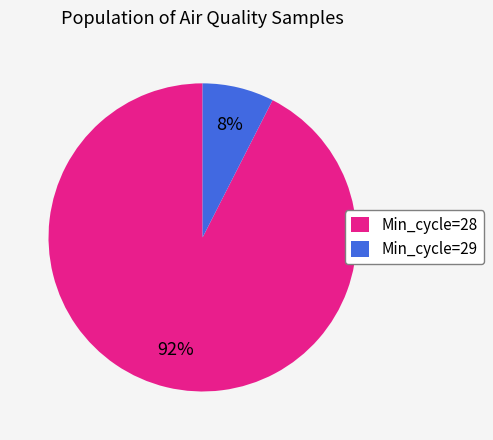

What is the smallest slice in the pie chart?

Min_cycle=29